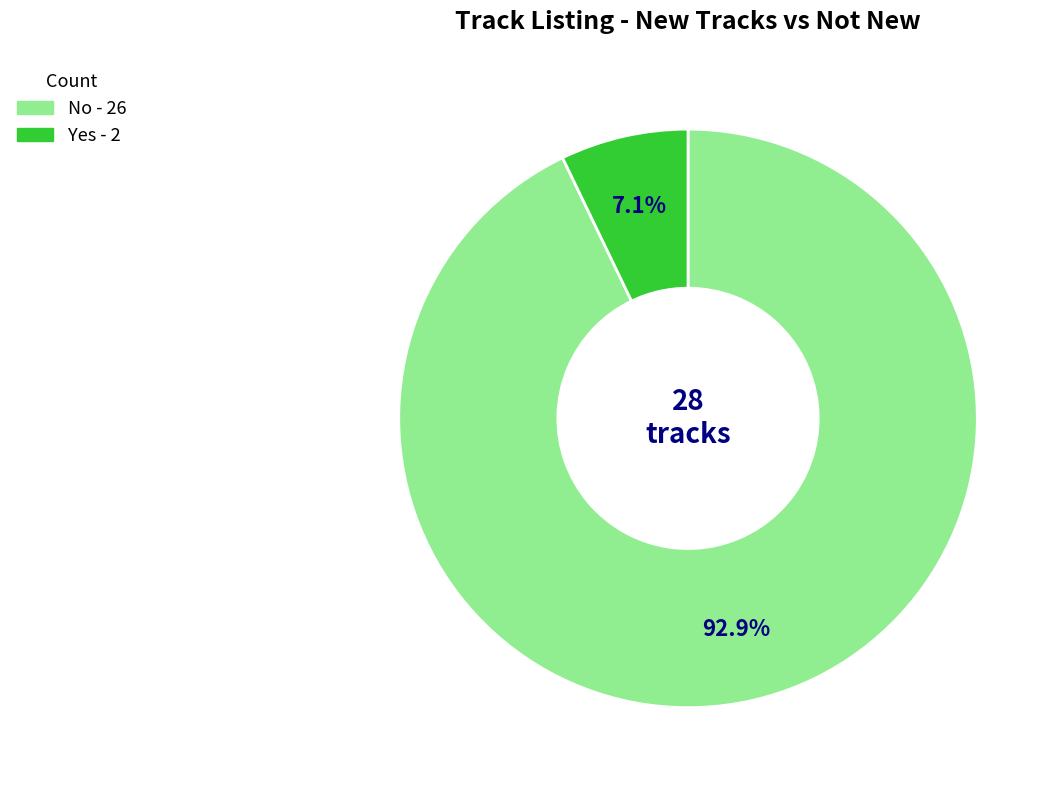

What portion of the pie excludes No?

7.1%